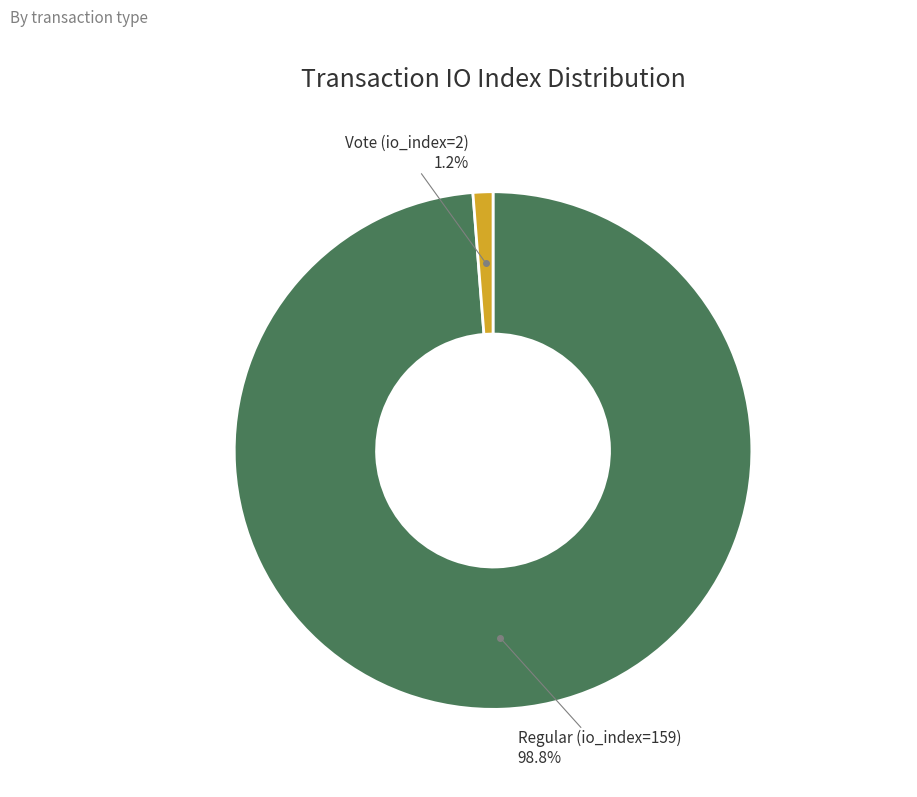

Which slice is the smallest?

Vote (io_index=2)